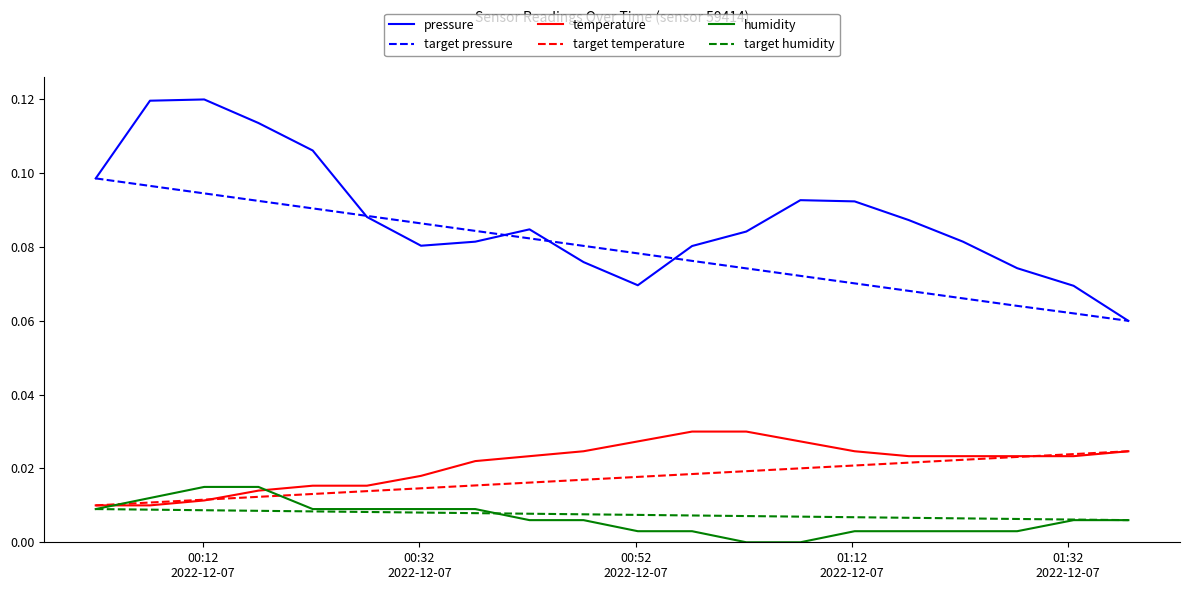

List the series in order of their peak value, highest first.

pressure, target pressure, temperature, target temperature, humidity, target humidity